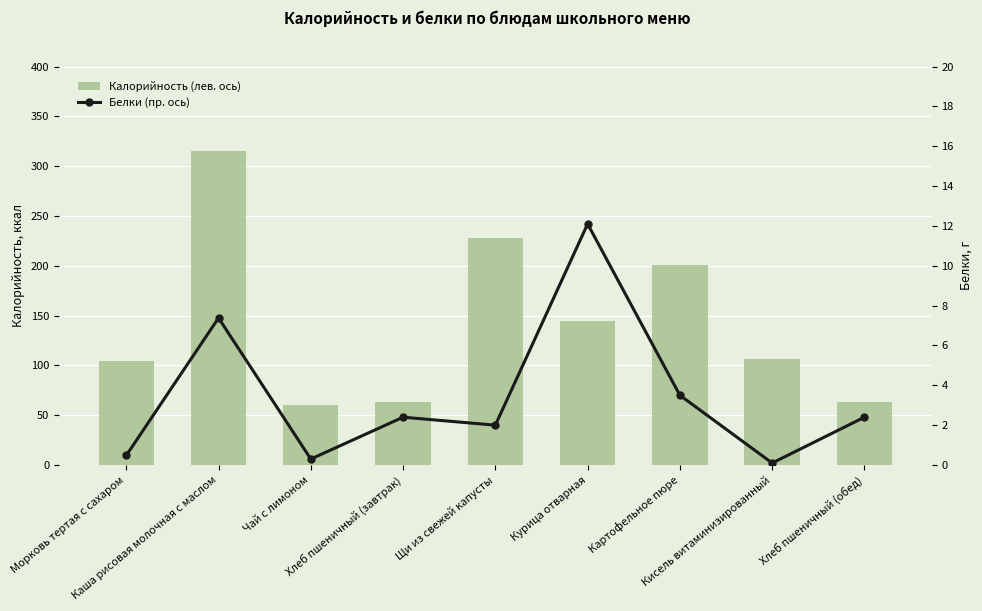

What is the smallest value displayed?

0.1